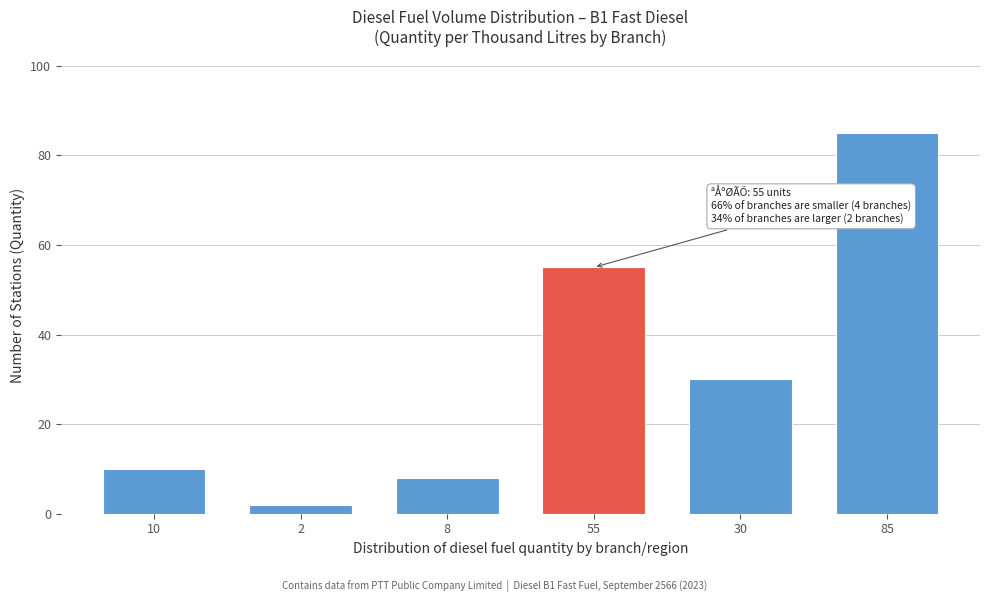

Reading right to left, transcribe all the data shown in this chart.

85	30	55	8	2	10